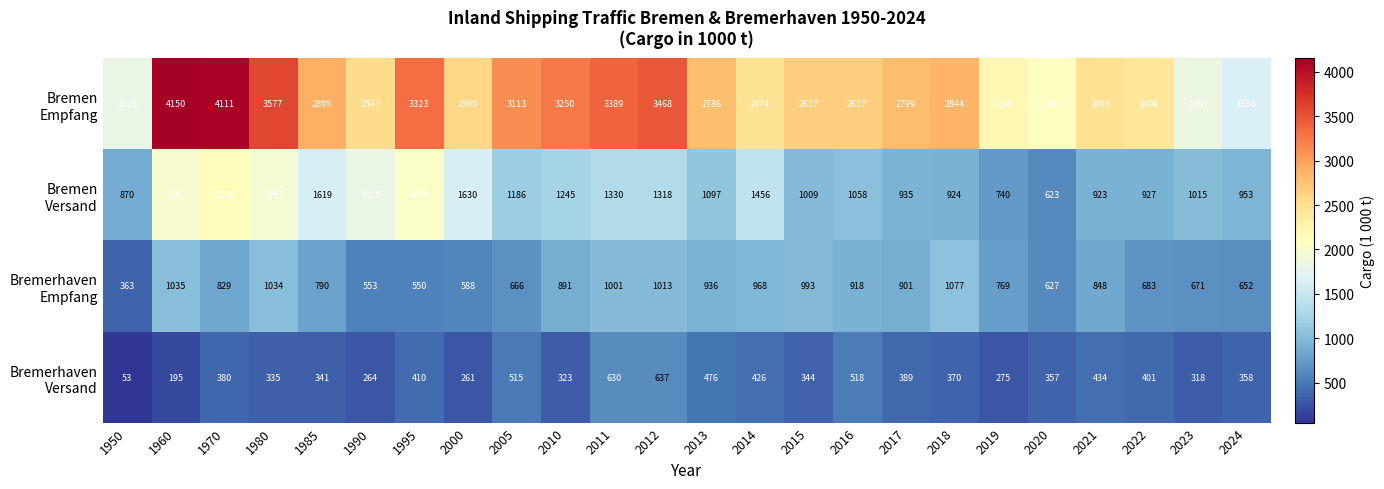

What is the greatest value displayed?

4150